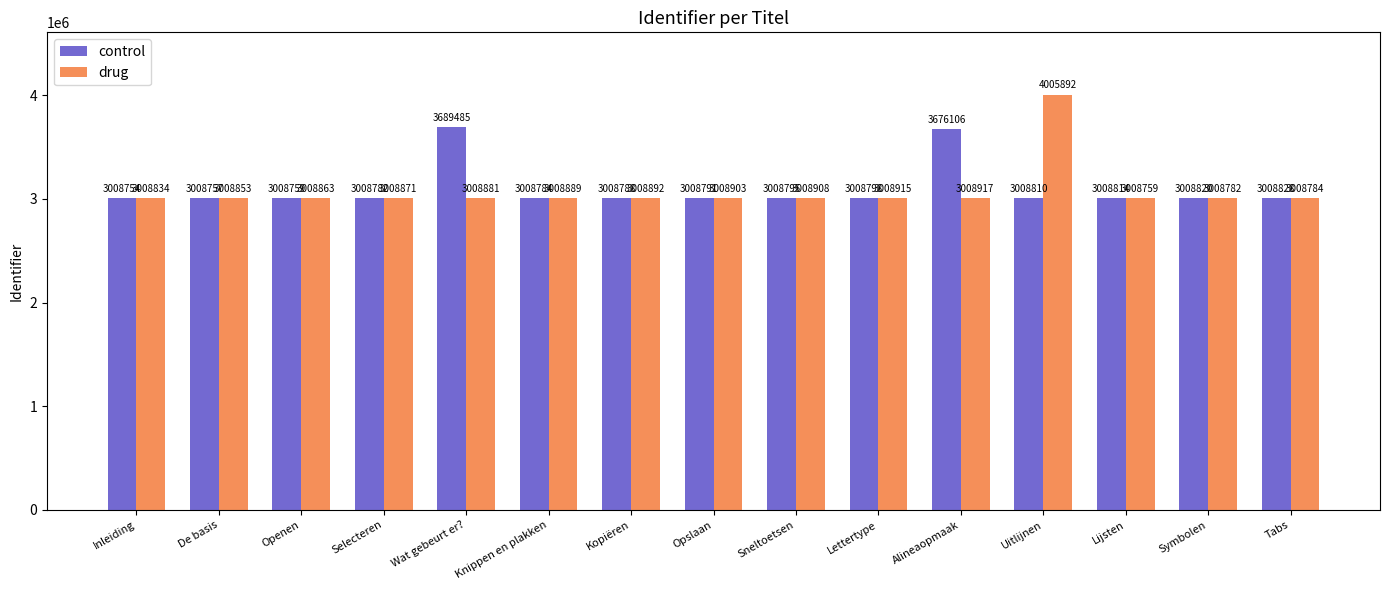

At which category is the sum across all series the highest?

Uitlijnen